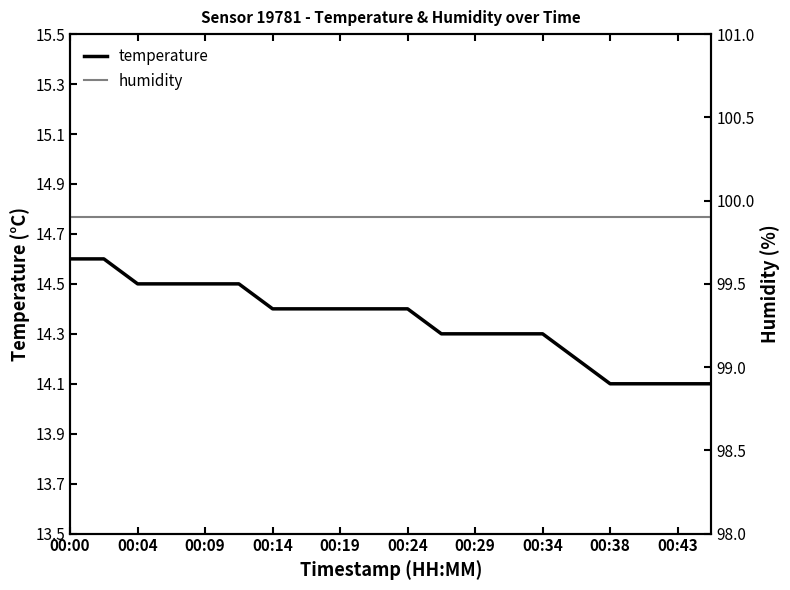

Does the chart display data point markers on the line(s)?

No